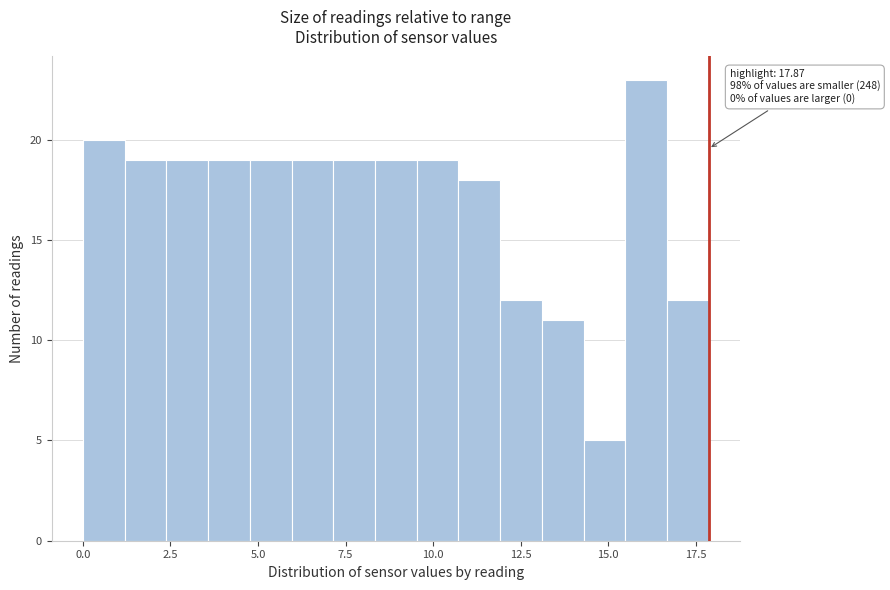

Read against the x-axis, roughly where is the centre of the tallest bar?

16.0